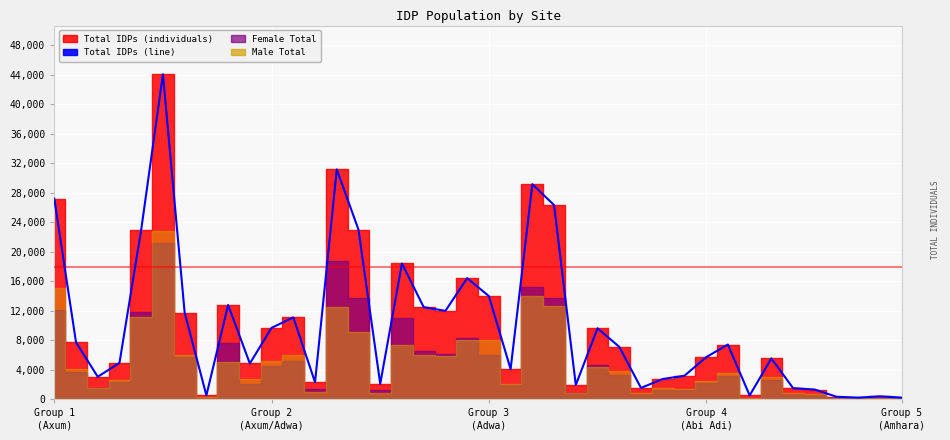

Reading left to right, list all the values displayed in this chart.

27212	7746	3062	4943	23000	44073	11750	543	12793	4864	9695	11119	2321	31190	22999	2111	18429	12505	12000	16433	14003	4099	29173	26342	1944	9638	7126	1552	2762	3204	5719	7437	533	5554	1522	1330	353	239	411	240